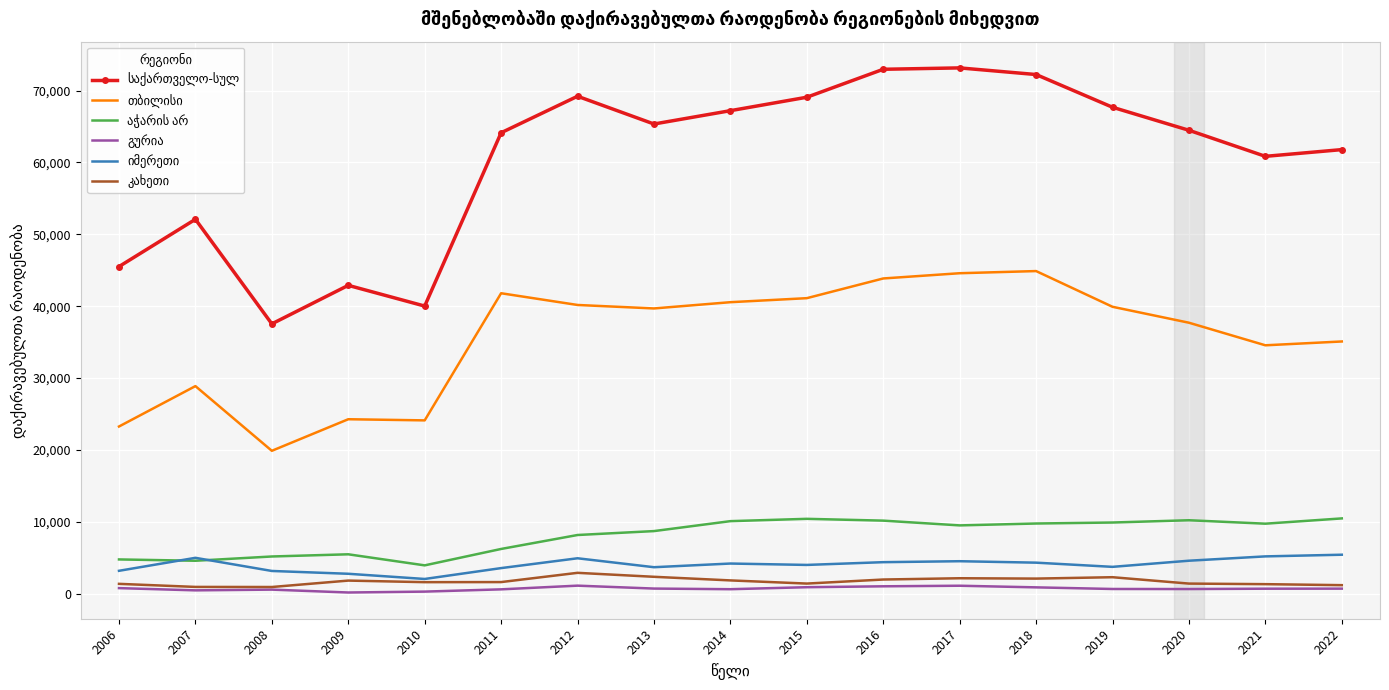

The value of იმერეთი at 2019 is 1015. True or false?

False